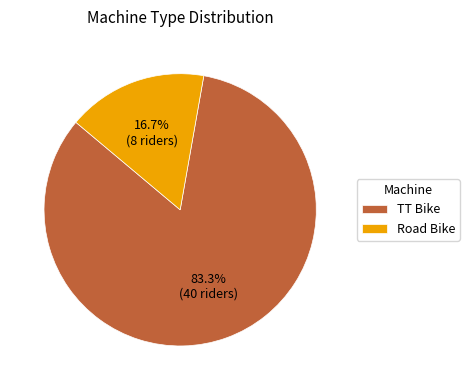

To the nearest percent, what percentage of the pie is Road Bike?

17%